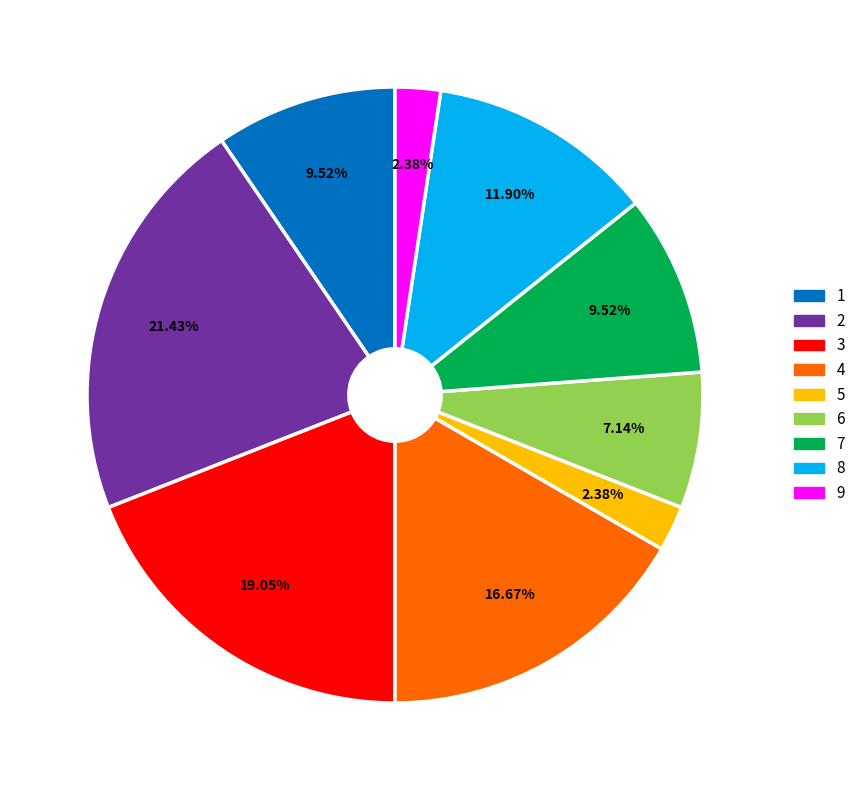

To the nearest percent, what is the difference between the 5 and 3 slice percentages?

17%